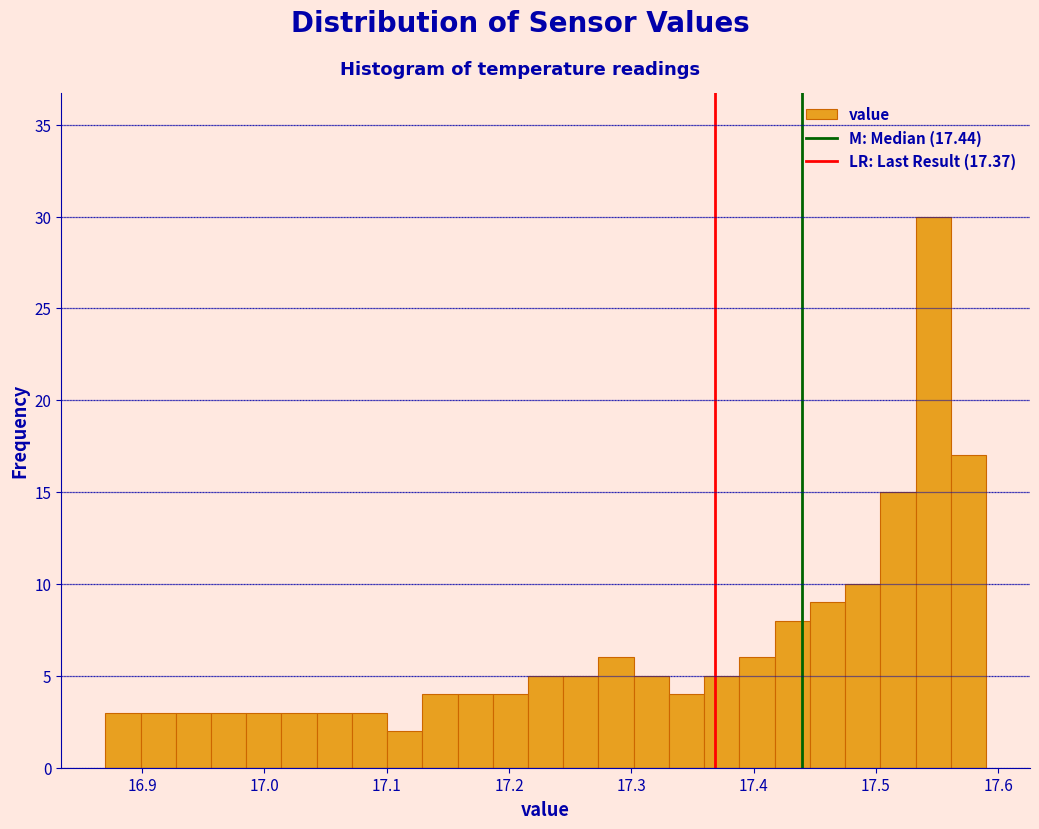

Around what value on the x-axis is the tallest bar? Give the approximate position of its centre, as read against the axis.

17.55